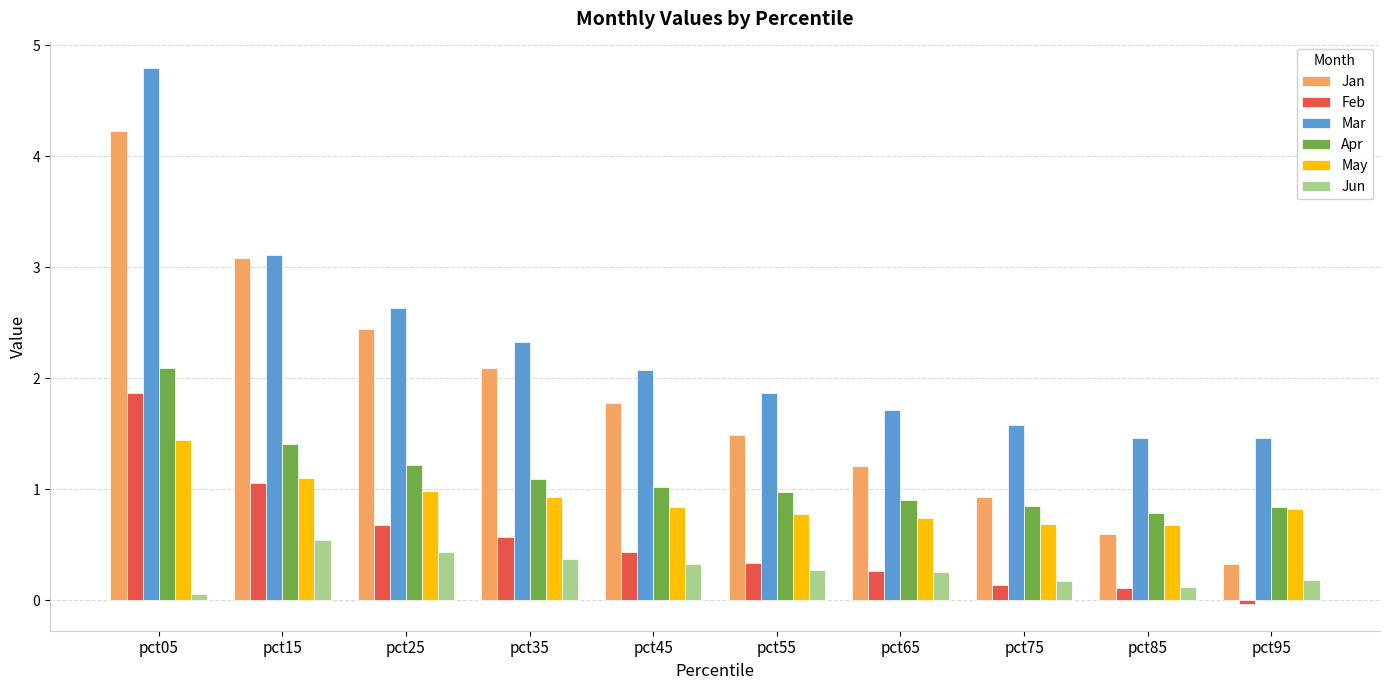

How many series are shown in this chart?

6